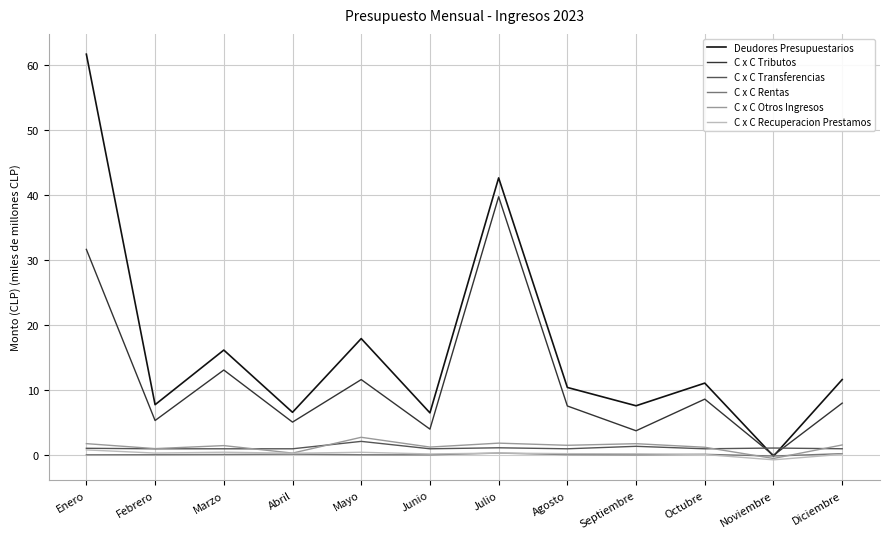

Which series has the largest range (max minus min)?

Deudores Presupuestarios